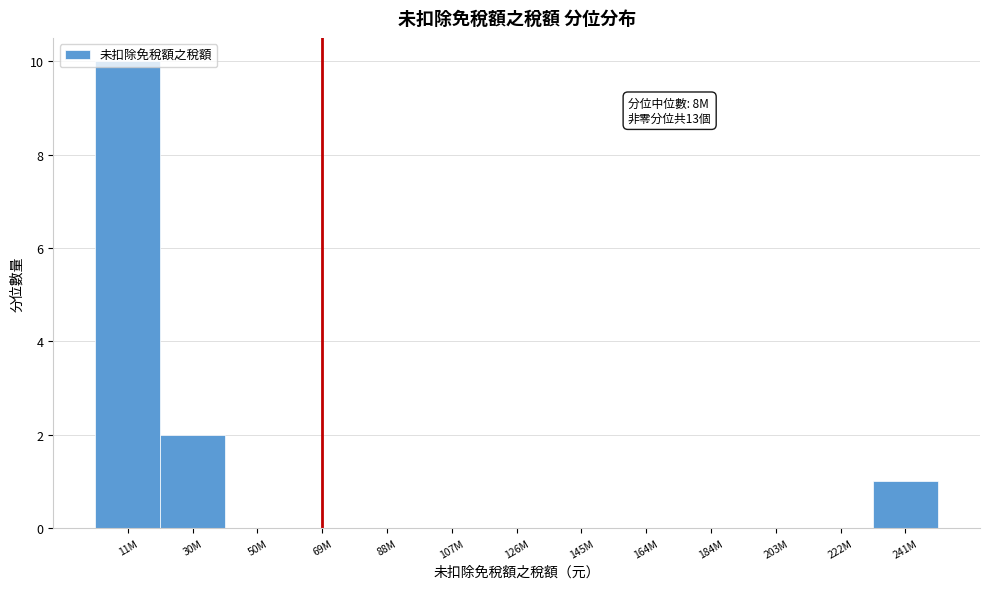

The value at 222M is 0. True or false?

True